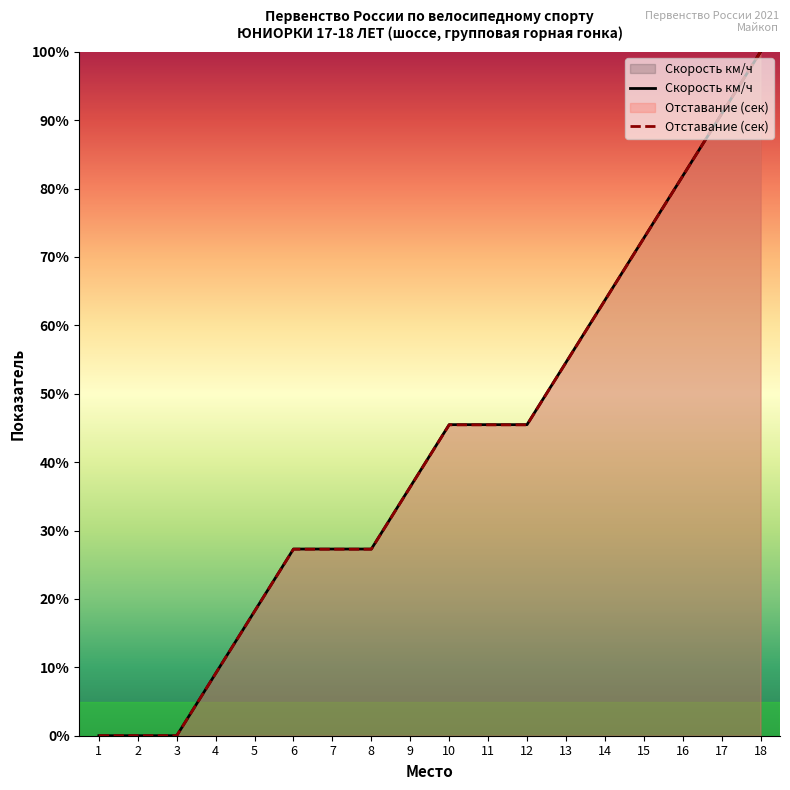

What is the value of the Скорость км/ч point at the 14th from the left?

63.7